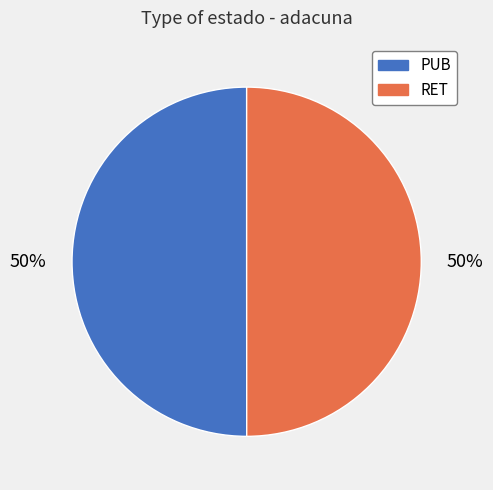

Combined, do RET and PUB account for over 50%?

Yes